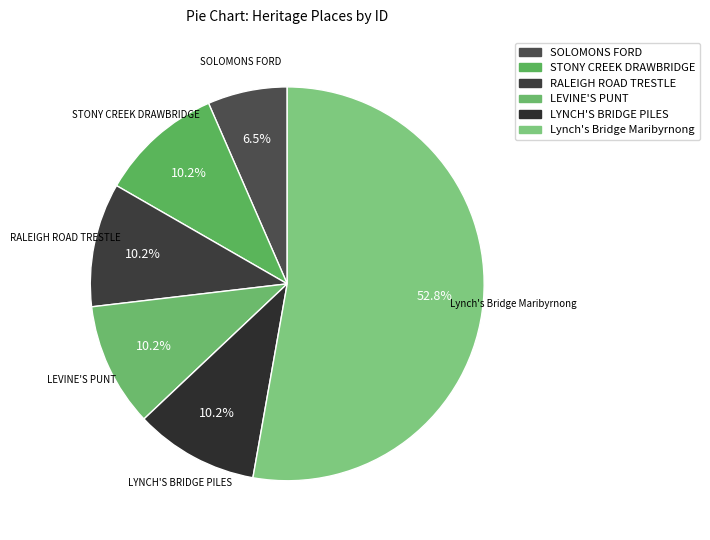

Which category has the smallest portion of the pie?

SOLOMONS FORD